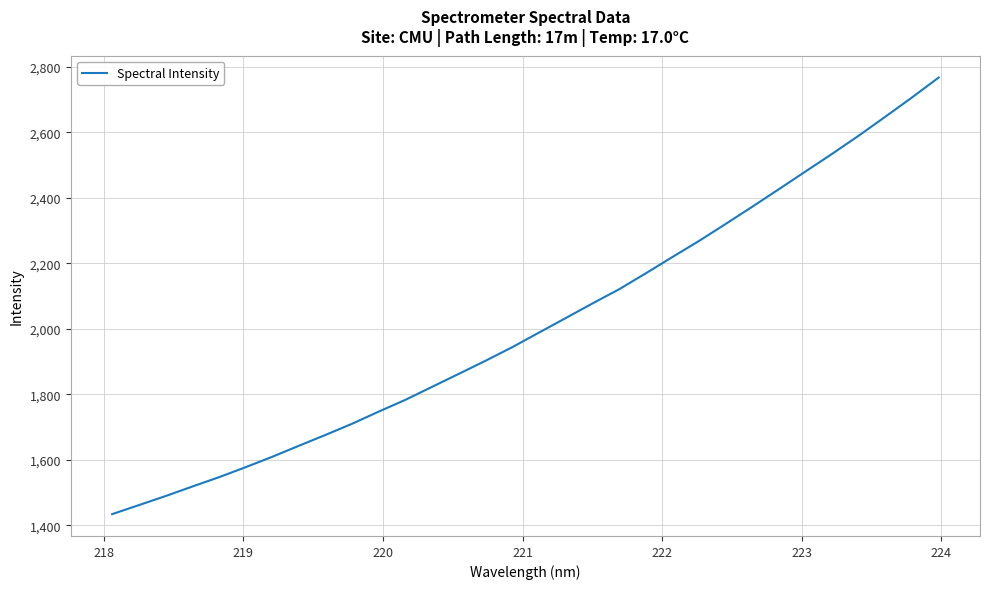

What is the difference between the maximum and minimum values?

1334.0